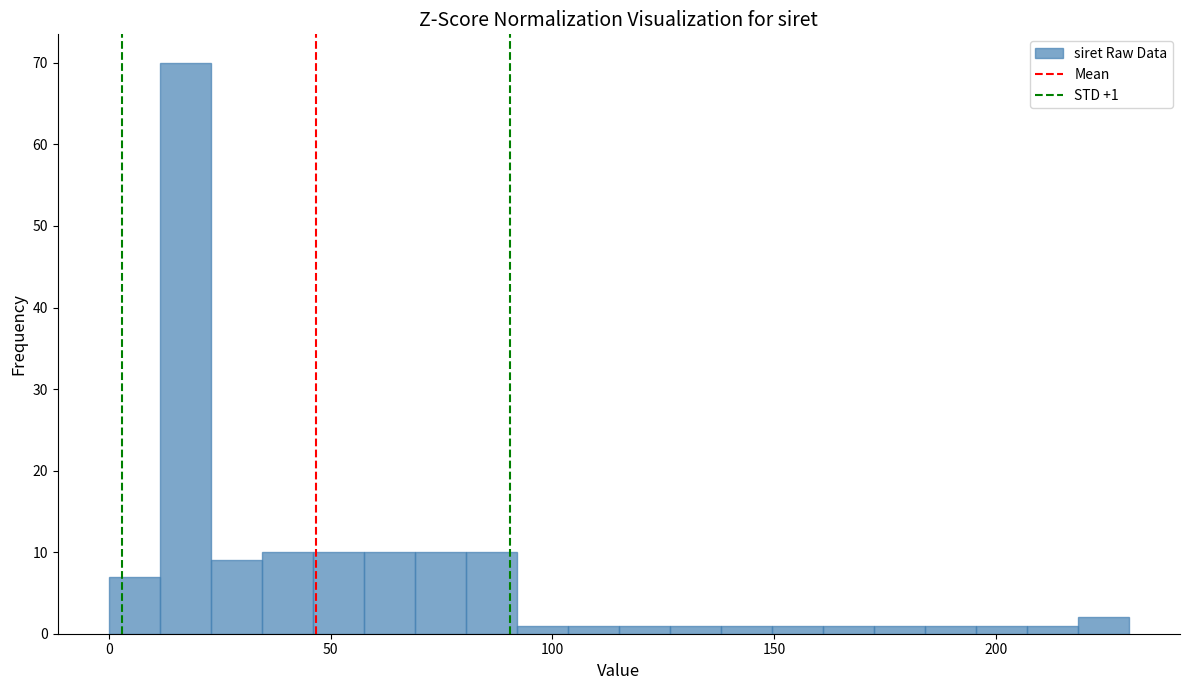

Around what value on the x-axis is the tallest bar? Give the approximate position of its centre, as read against the axis.

15